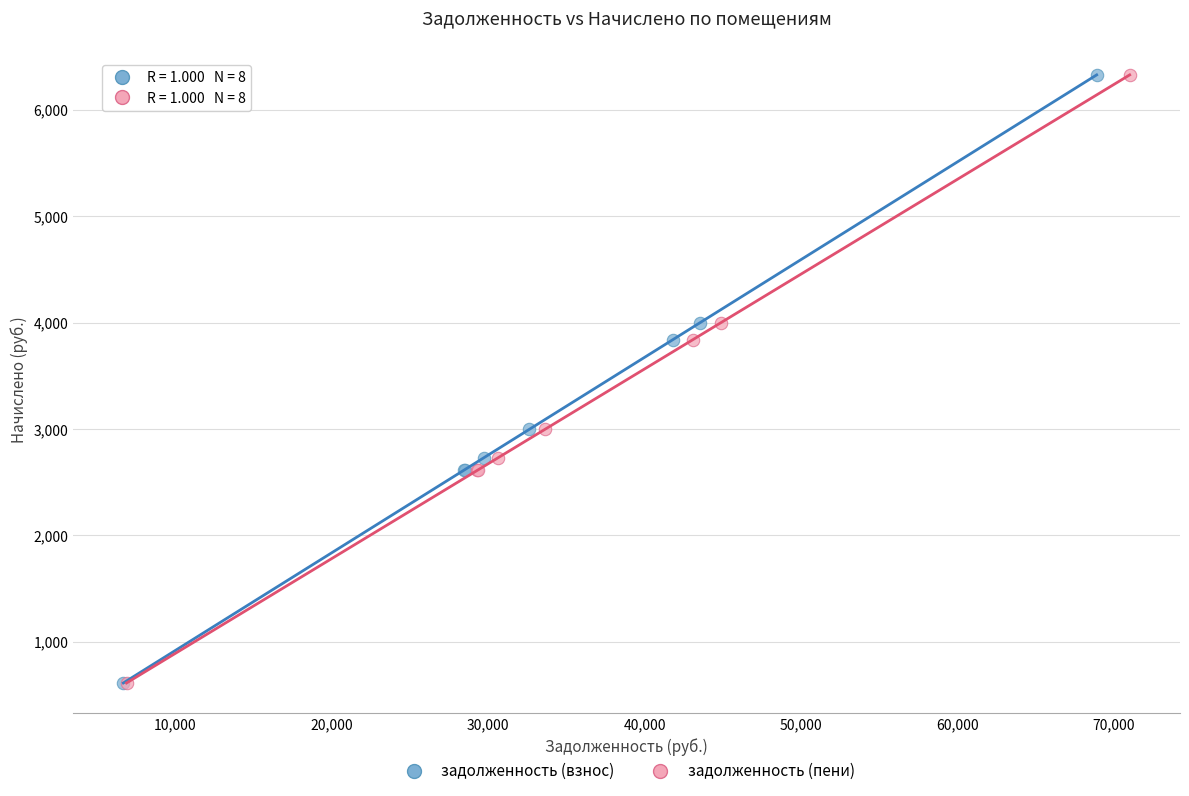

What are all the series names shown in the legend?

задолженность (взнос), задолженность (пени)